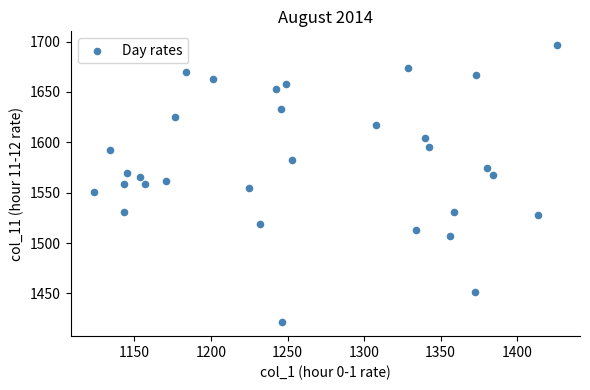

What is the range of Y values (max minus min)?

275.1